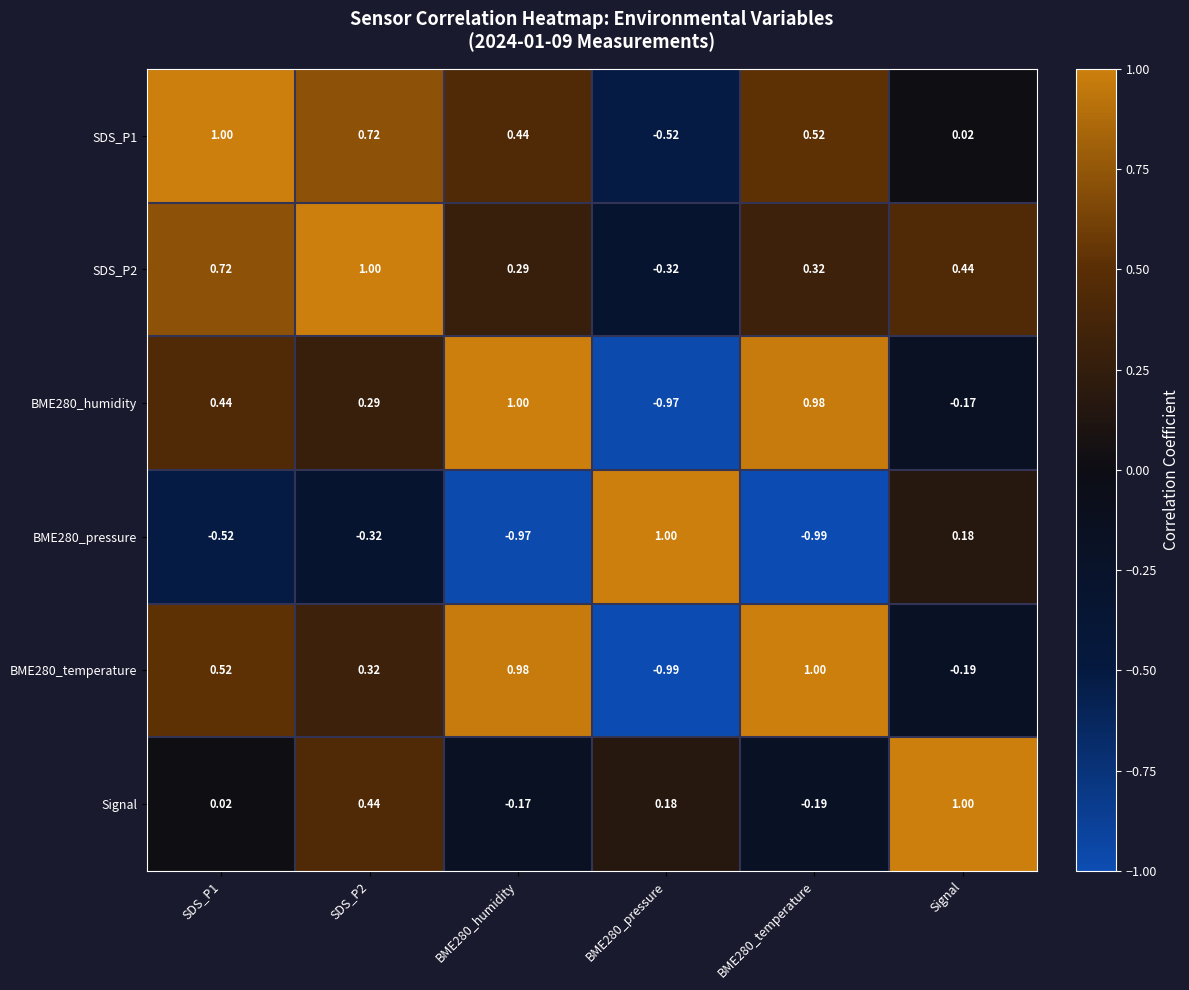

Where is BME280_pressure nearest to the value 0?

Signal